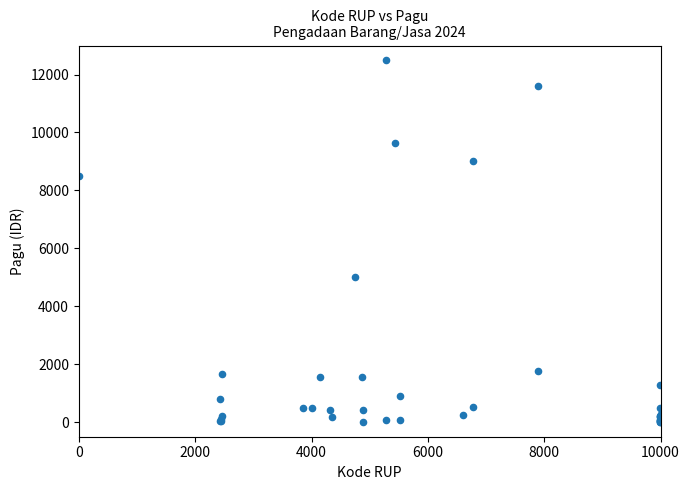

What Y value in the scatter plot is closest to 6250?

5015.1